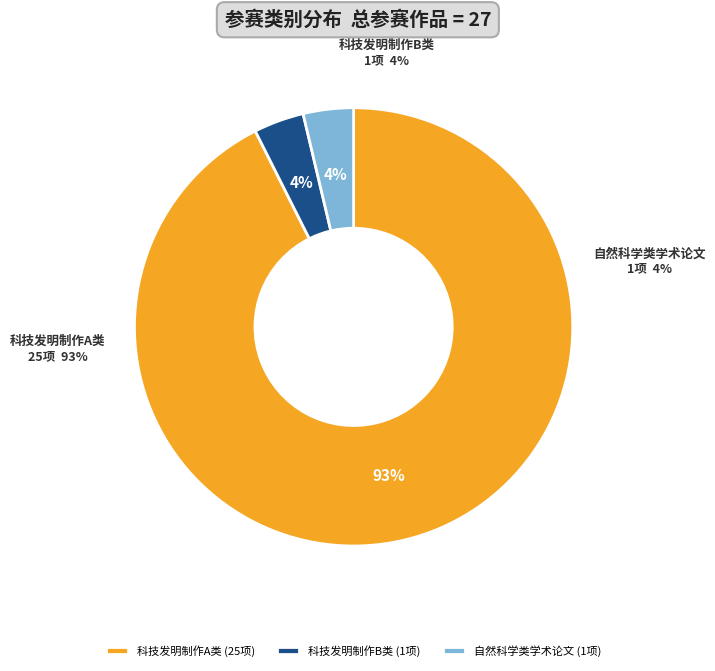

Is 科技发明制作B类 the majority of the pie?

No